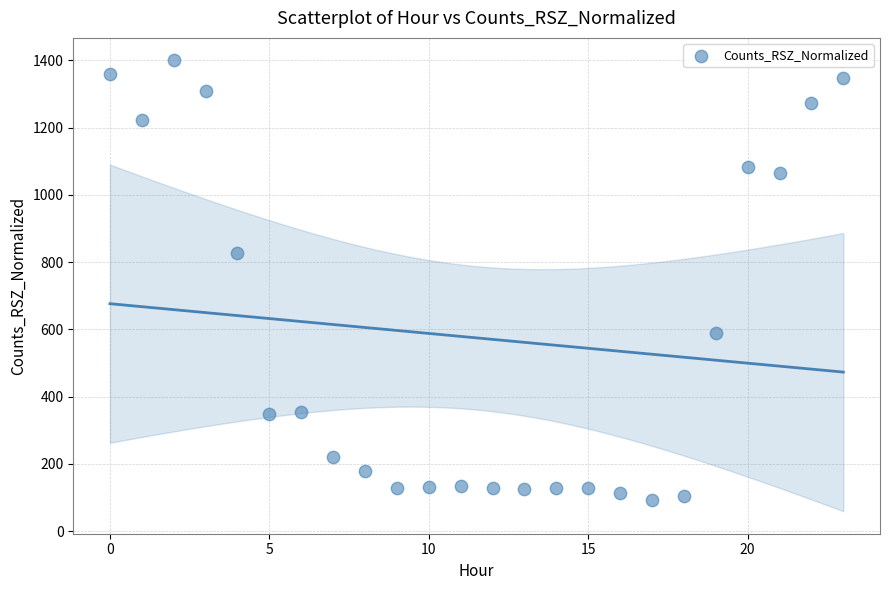

What Y value in the scatter plot is closest to 746?

827.0